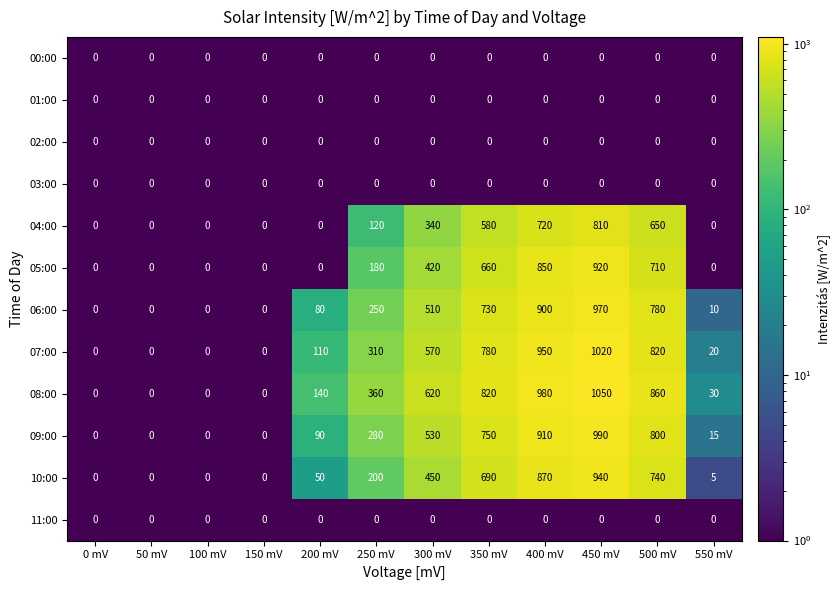

How many categories are shown in the chart?

12